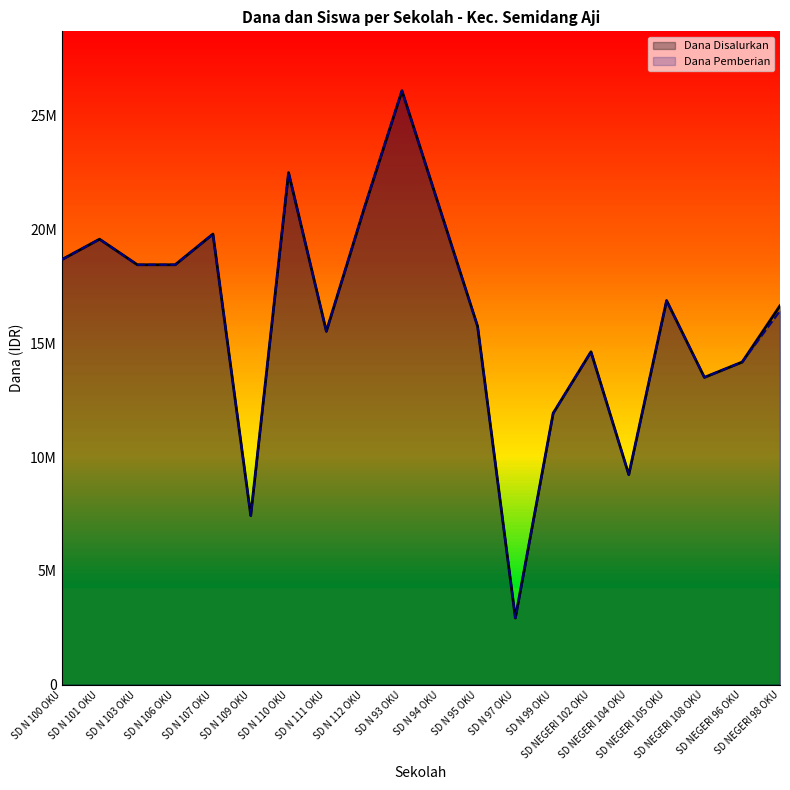

Which series changed the most between SD N 101 OKU and SD N 110 OKU?

Dana Disalurkan